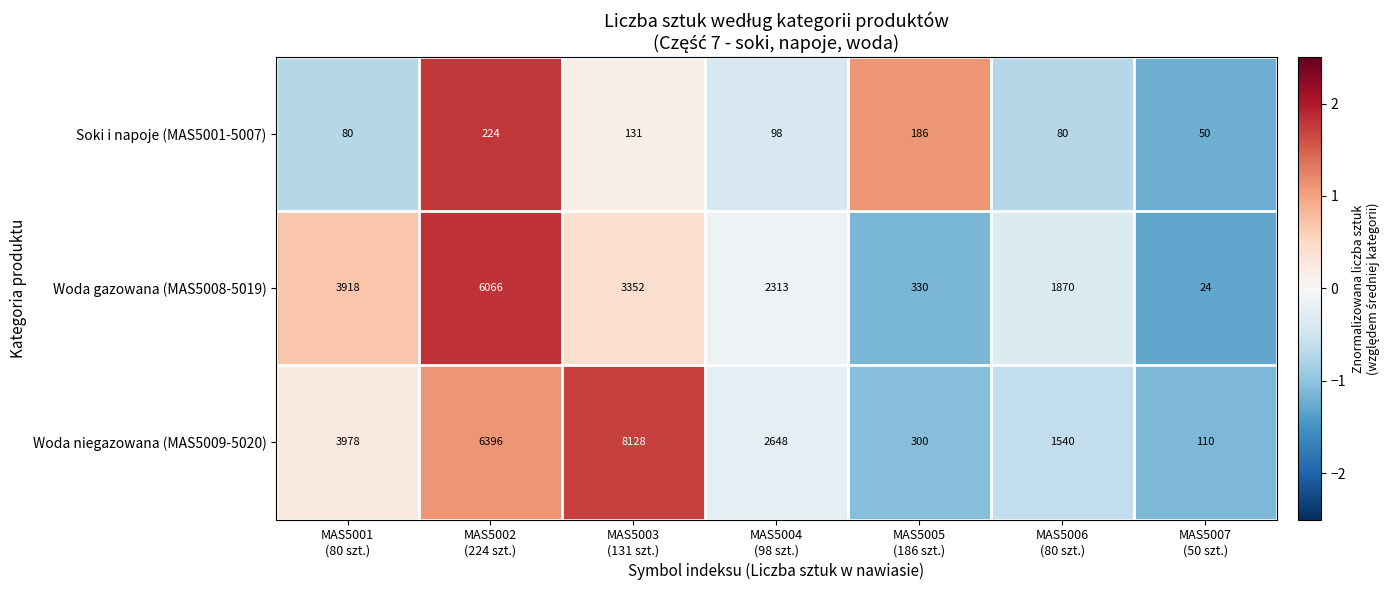

Rank the series by their maximum value, from highest to lowest.

Woda niegazowana (MAS5009-5020), Woda gazowana (MAS5008-5019), Soki i napoje (MAS5001-5007)